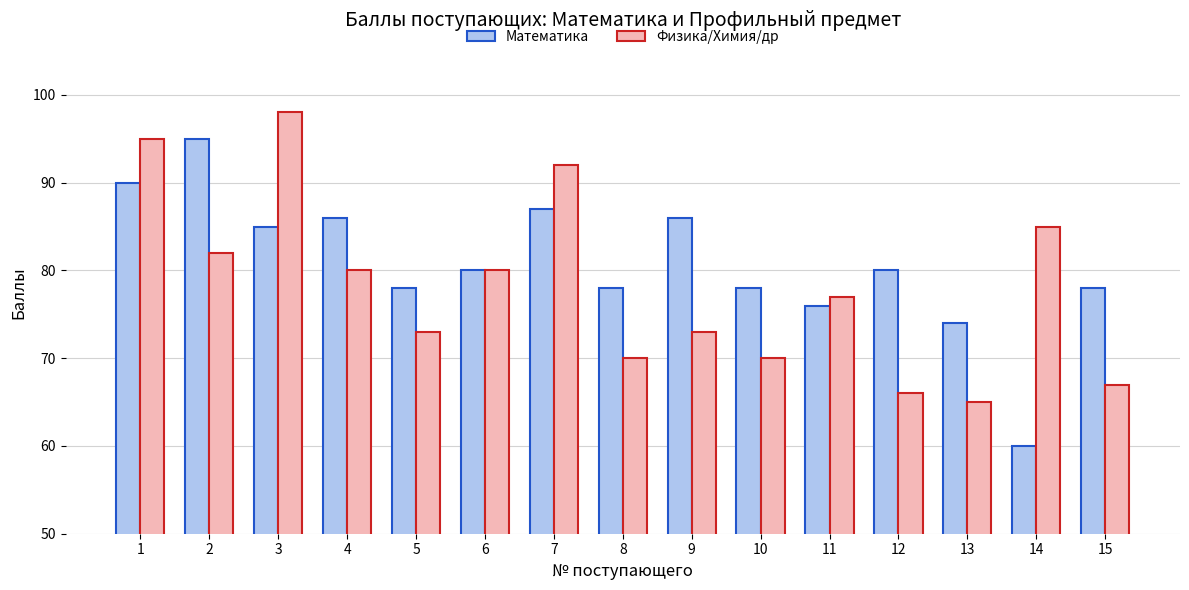

Which series has the largest total across all categories?

Математика